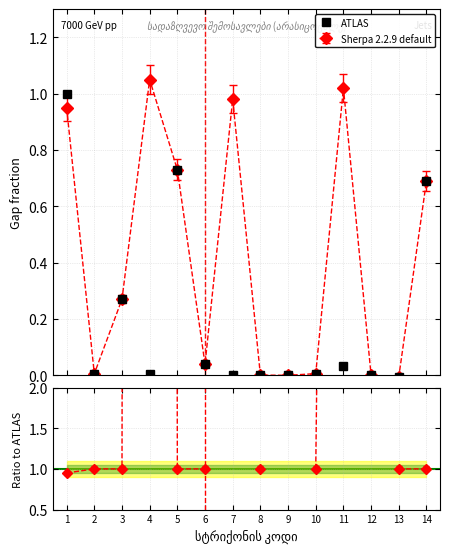

Is this an area chart (filled region under the line)?

No